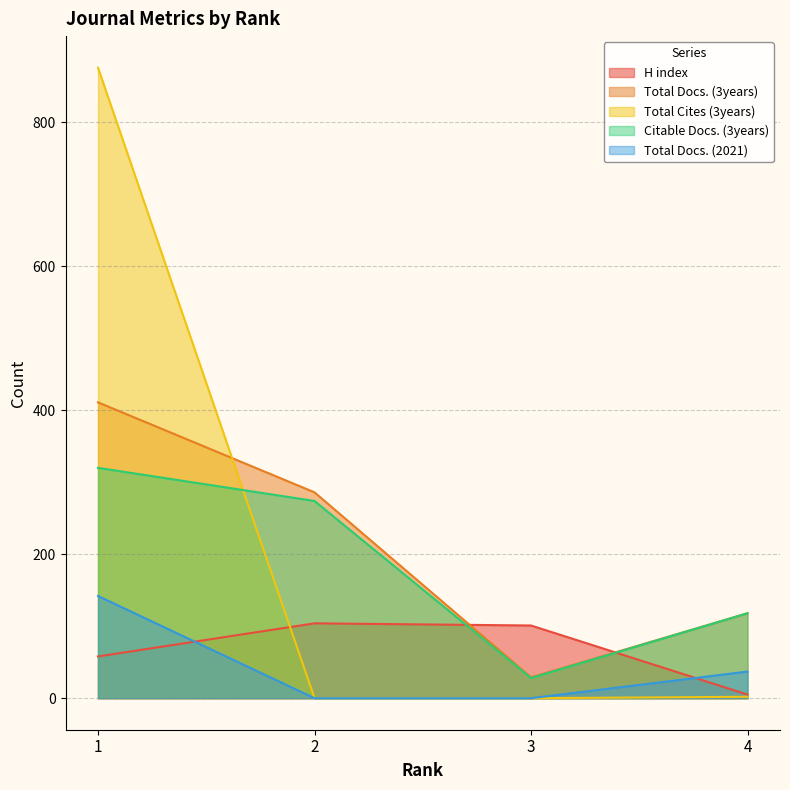

Between 3 and 4, which is larger?

3